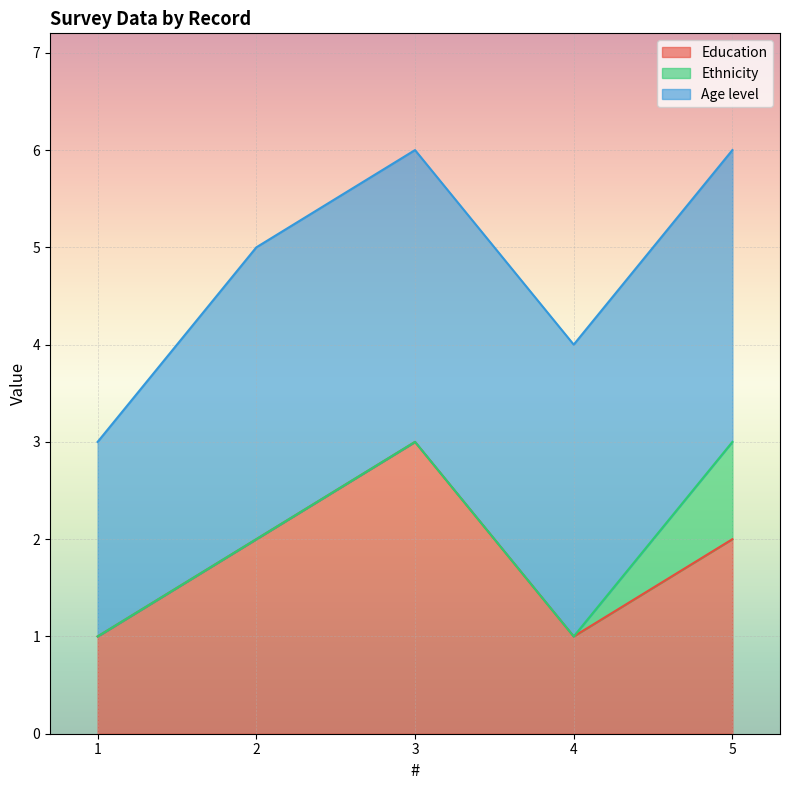

Reading left to right, what are all the values shown in this chart?

Education: 1=1	2=2	3=3	4=1	5=2
Ethnicity: 1=0	2=0	3=0	4=0	5=1
Age level: 1=2	2=3	3=3	4=3	5=3